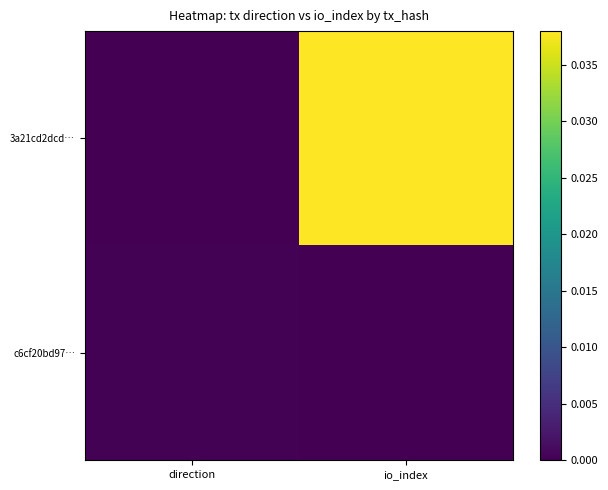

Which has a higher value, io_index or direction?

io_index